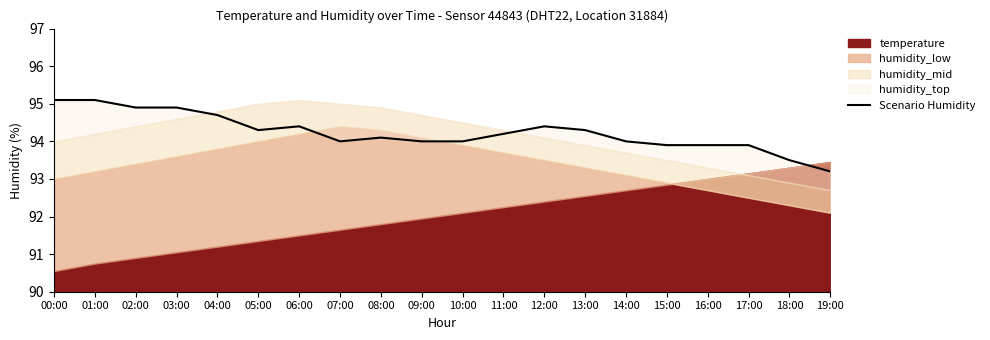

Where does the data first go above 94?

00:00